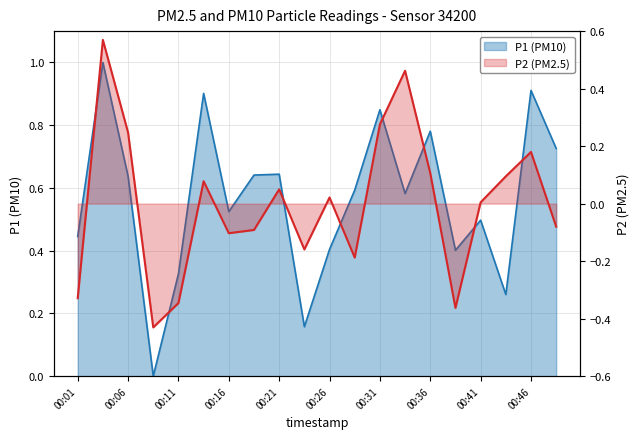

Rank the series by their average value, from lowest to highest.

P2 (PM2.5), P1 (PM10)